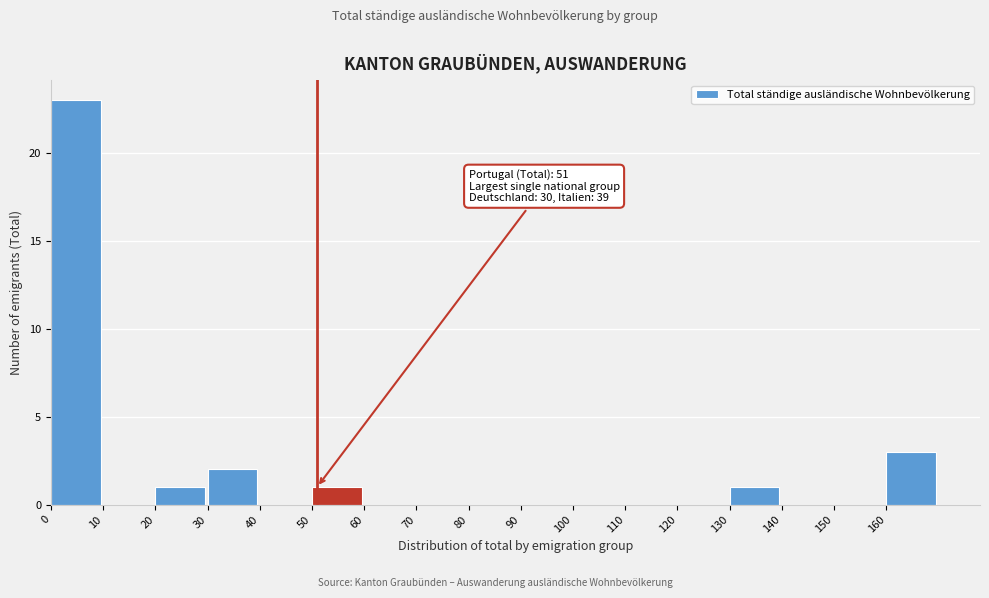

Which range on the x-axis has the tallest bar?

0 to 10